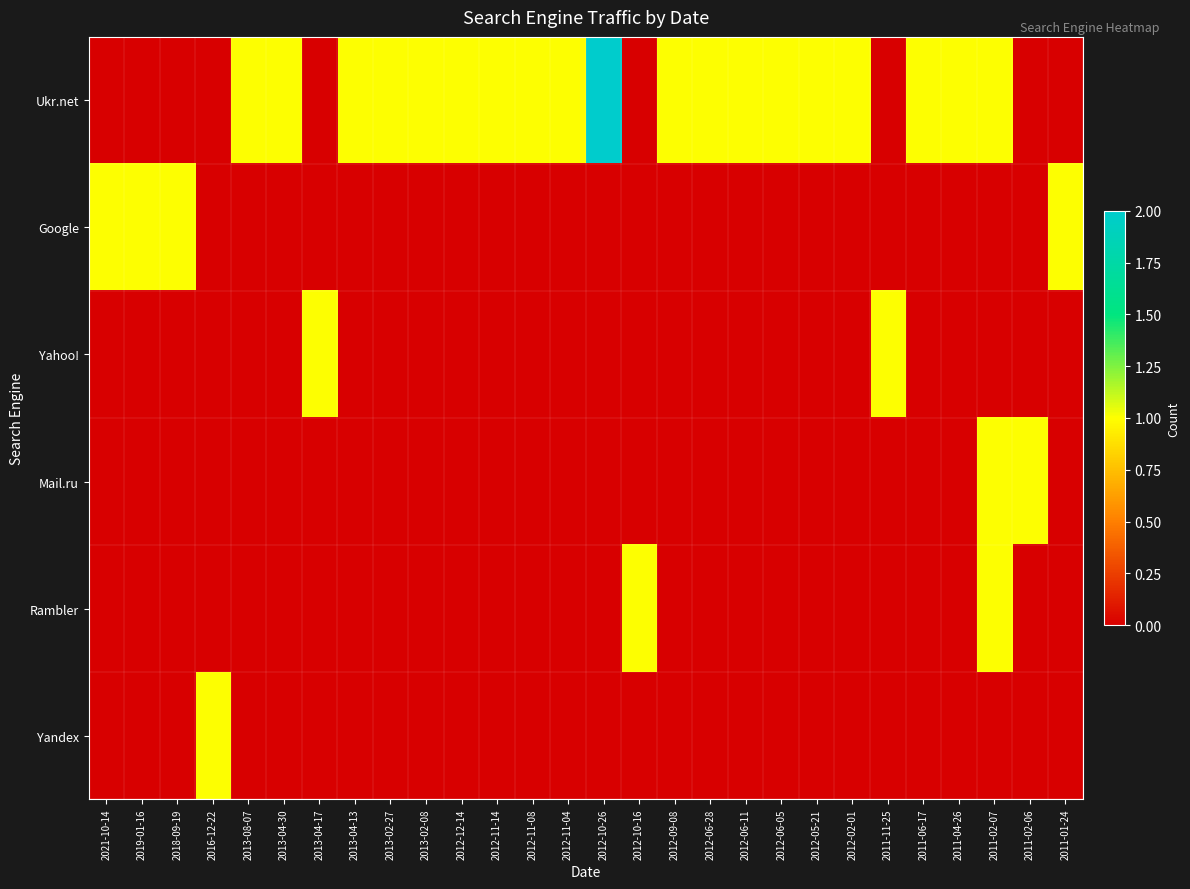

Reading left to right, transcribe all the data shown in this chart.

Ukr.net: 2021-10-14=0	2019-01-16=0	2018-09-19=0	2016-12-22=0	2013-08-07=1	2013-04-30=1	2013-04-17=0	2013-04-13=1	2013-02-27=1	2013-02-08=1	2012-12-14=1	2012-11-14=1	2012-11-08=1	2012-11-04=1	2012-10-26=2	2012-10-16=0	2012-09-08=1	2012-06-28=1	2012-06-11=1	2012-06-05=1	2012-05-21=1	2012-02-01=1	2011-11-25=0	2011-06-17=1	2011-04-26=1	2011-02-07=1	2011-02-06=0	2011-01-24=0
Google: 2021-10-14=1	2019-01-16=1	2018-09-19=1	2016-12-22=0	2013-08-07=0	2013-04-30=0	2013-04-17=0	2013-04-13=0	2013-02-27=0	2013-02-08=0	2012-12-14=0	2012-11-14=0	2012-11-08=0	2012-11-04=0	2012-10-26=0	2012-10-16=0	2012-09-08=0	2012-06-28=0	2012-06-11=0	2012-06-05=0	2012-05-21=0	2012-02-01=0	2011-11-25=0	2011-06-17=0	2011-04-26=0	2011-02-07=0	2011-02-06=0	2011-01-24=1
Yahoo!: 2021-10-14=0	2019-01-16=0	2018-09-19=0	2016-12-22=0	2013-08-07=0	2013-04-30=0	2013-04-17=1	2013-04-13=0	2013-02-27=0	2013-02-08=0	2012-12-14=0	2012-11-14=0	2012-11-08=0	2012-11-04=0	2012-10-26=0	2012-10-16=0	2012-09-08=0	2012-06-28=0	2012-06-11=0	2012-06-05=0	2012-05-21=0	2012-02-01=0	2011-11-25=1	2011-06-17=0	2011-04-26=0	2011-02-07=0	2011-02-06=0	2011-01-24=0
Mail.ru: 2021-10-14=0	2019-01-16=0	2018-09-19=0	2016-12-22=0	2013-08-07=0	2013-04-30=0	2013-04-17=0	2013-04-13=0	2013-02-27=0	2013-02-08=0	2012-12-14=0	2012-11-14=0	2012-11-08=0	2012-11-04=0	2012-10-26=0	2012-10-16=0	2012-09-08=0	2012-06-28=0	2012-06-11=0	2012-06-05=0	2012-05-21=0	2012-02-01=0	2011-11-25=0	2011-06-17=0	2011-04-26=0	2011-02-07=1	2011-02-06=1	2011-01-24=0
Rambler: 2021-10-14=0	2019-01-16=0	2018-09-19=0	2016-12-22=0	2013-08-07=0	2013-04-30=0	2013-04-17=0	2013-04-13=0	2013-02-27=0	2013-02-08=0	2012-12-14=0	2012-11-14=0	2012-11-08=0	2012-11-04=0	2012-10-26=0	2012-10-16=1	2012-09-08=0	2012-06-28=0	2012-06-11=0	2012-06-05=0	2012-05-21=0	2012-02-01=0	2011-11-25=0	2011-06-17=0	2011-04-26=0	2011-02-07=1	2011-02-06=0	2011-01-24=0
Yandex: 2021-10-14=0	2019-01-16=0	2018-09-19=0	2016-12-22=1	2013-08-07=0	2013-04-30=0	2013-04-17=0	2013-04-13=0	2013-02-27=0	2013-02-08=0	2012-12-14=0	2012-11-14=0	2012-11-08=0	2012-11-04=0	2012-10-26=0	2012-10-16=0	2012-09-08=0	2012-06-28=0	2012-06-11=0	2012-06-05=0	2012-05-21=0	2012-02-01=0	2011-11-25=0	2011-06-17=0	2011-04-26=0	2011-02-07=0	2011-02-06=0	2011-01-24=0